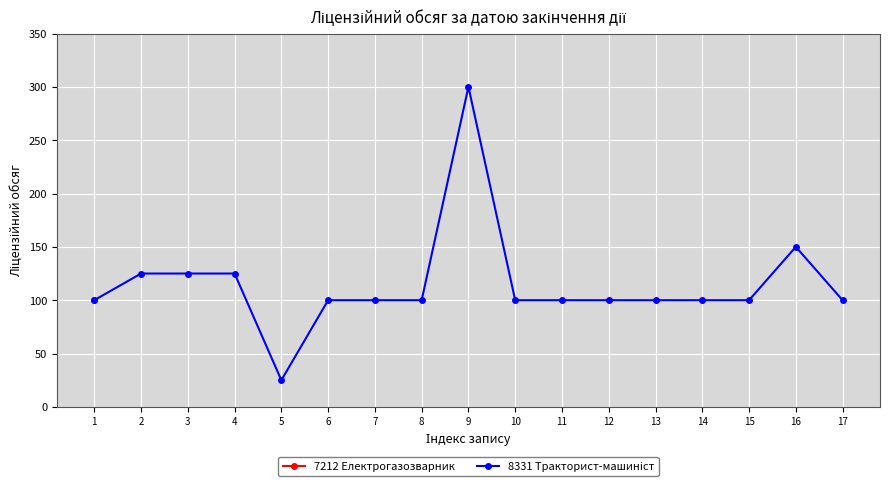

What is the value of the 6th point from the left?

100